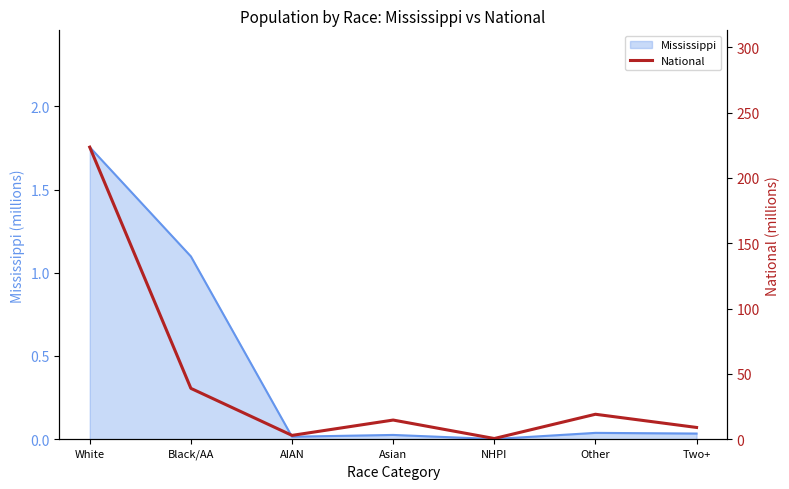

What is the average value?

44.1